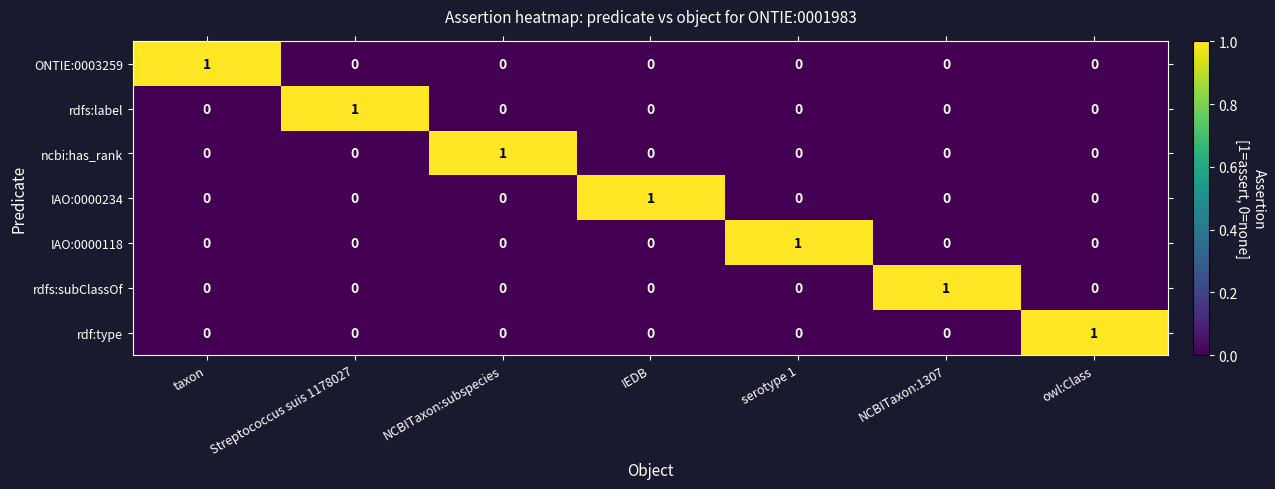

True or false: IAO:0000234 has a value of -1 at Streptococcus suis 1178027.

False